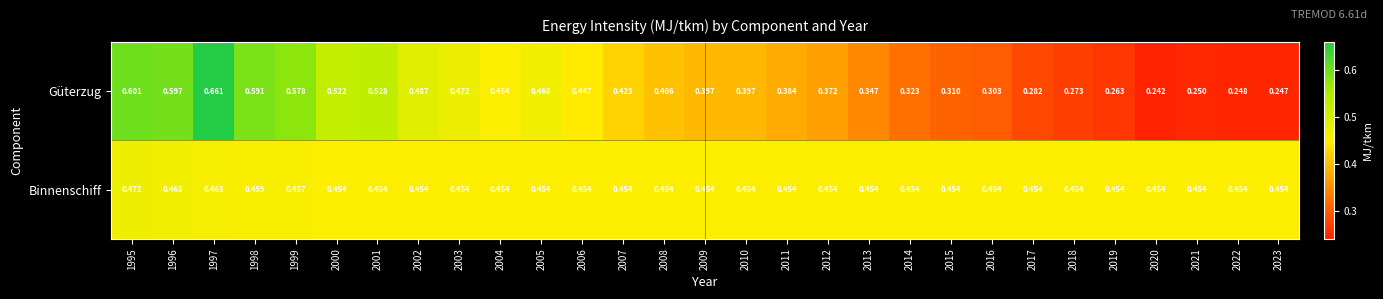

List the series in order of their overall mean, lowest first.

Güterzug, Binnenschiff